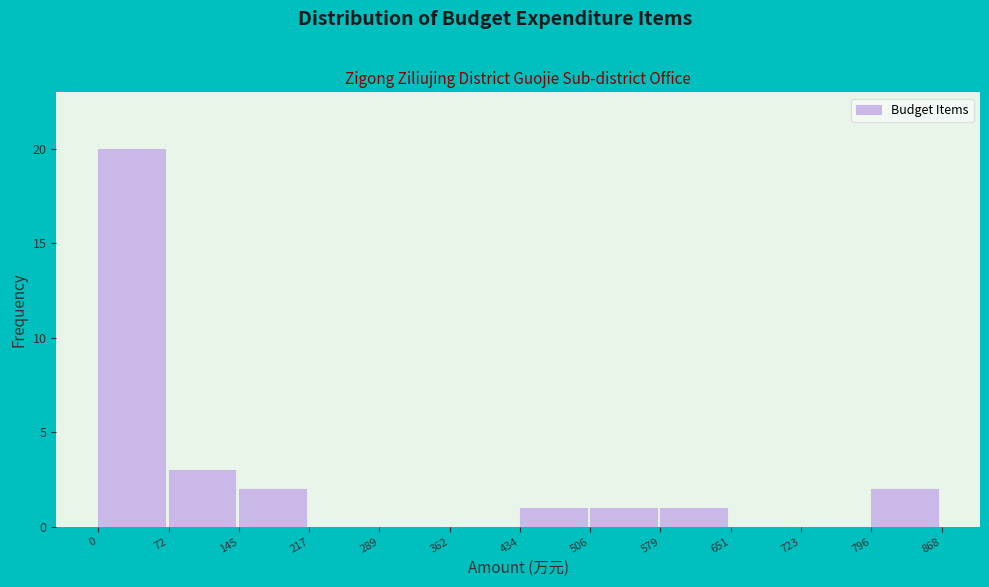

How tall is the bar that spans 145 to 217 on the x-axis? The values are not printed on the chart, so give them approximately, as read against the axis.

2